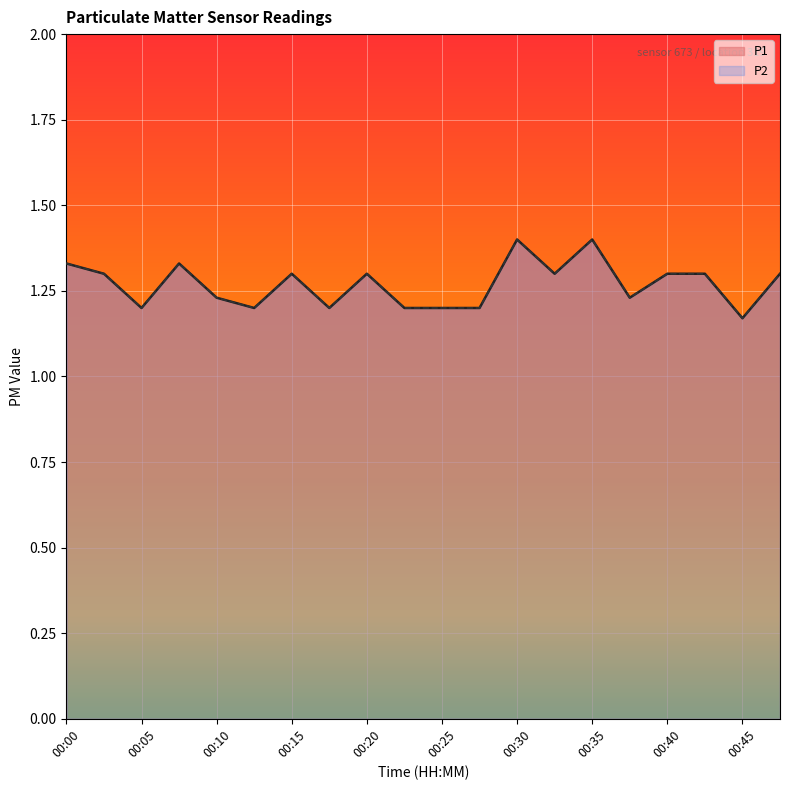

Where is P2 nearest to the value 1?

00:45